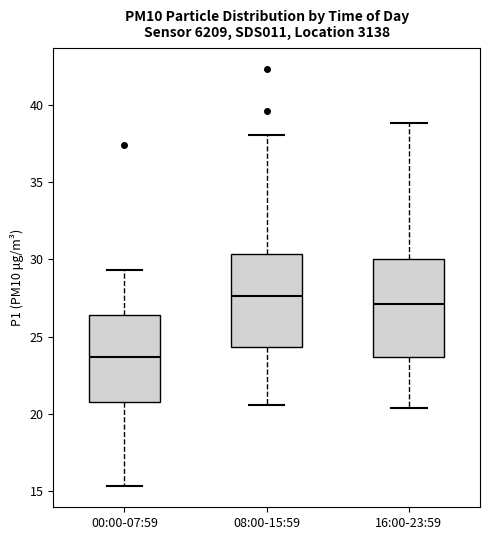

Reading left to right, read every box against the y-axis: the position of its median line, the range the box covers, and the ends of its whiskers. The values are not printed on the chart, so give them approximately, as read against the axis.

00:00-07:59: median 23.5, box 21.0 to 26.5, whiskers 15.5 to 29.5
08:00-15:59: median 27.5, box 24.5 to 30.5, whiskers 20.5 to 38.0
16:00-23:59: median 27.0, box 23.5 to 30.0, whiskers 20.5 to 39.0